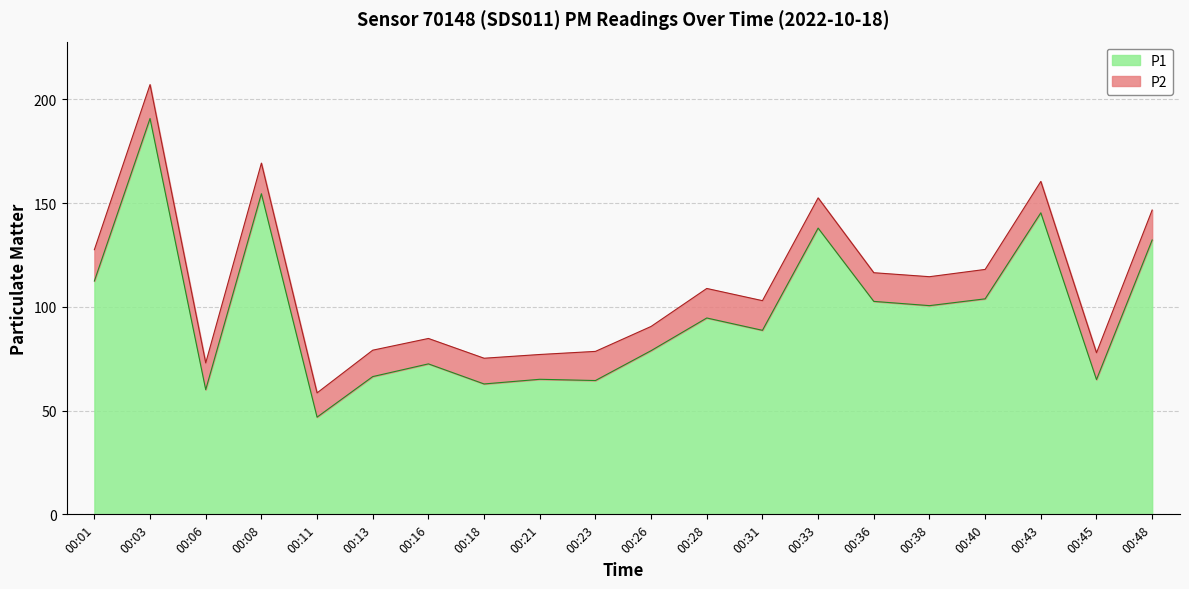

How many values are below 94?

10